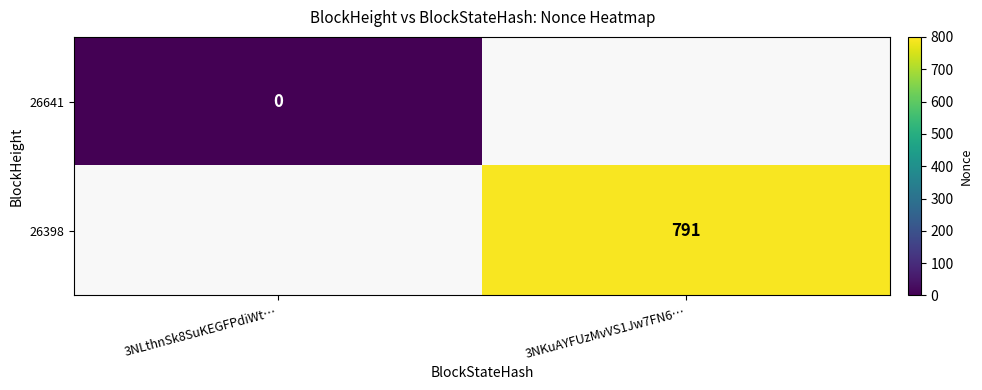

Count the number of categories in the chart.

2